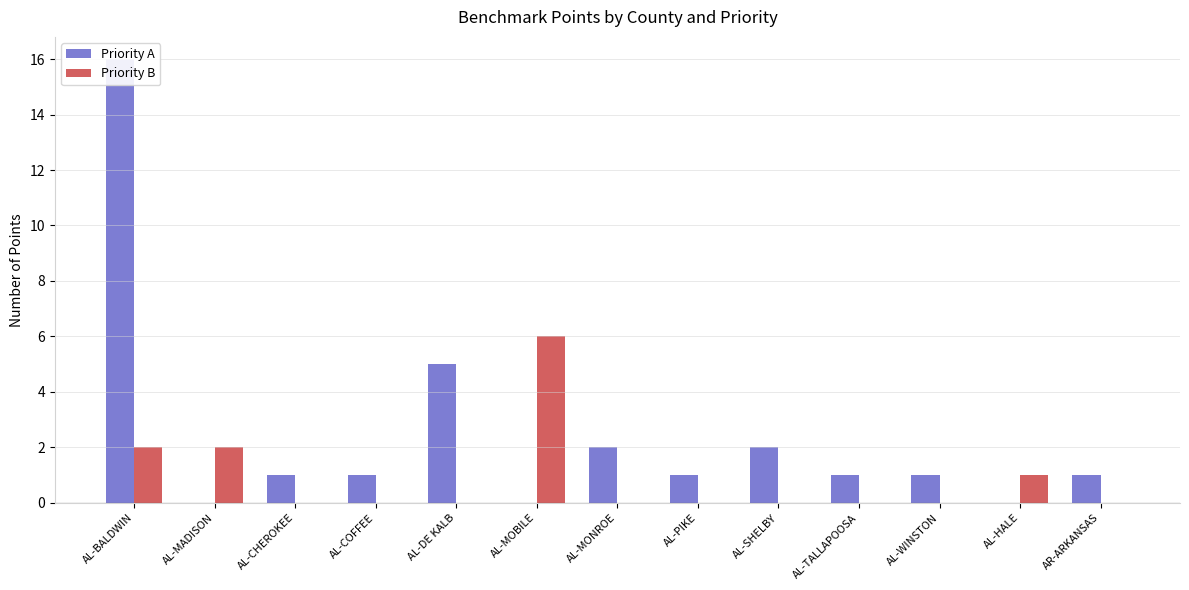

The value of Priority A at AL-DE KALB is 7. True or false?

False